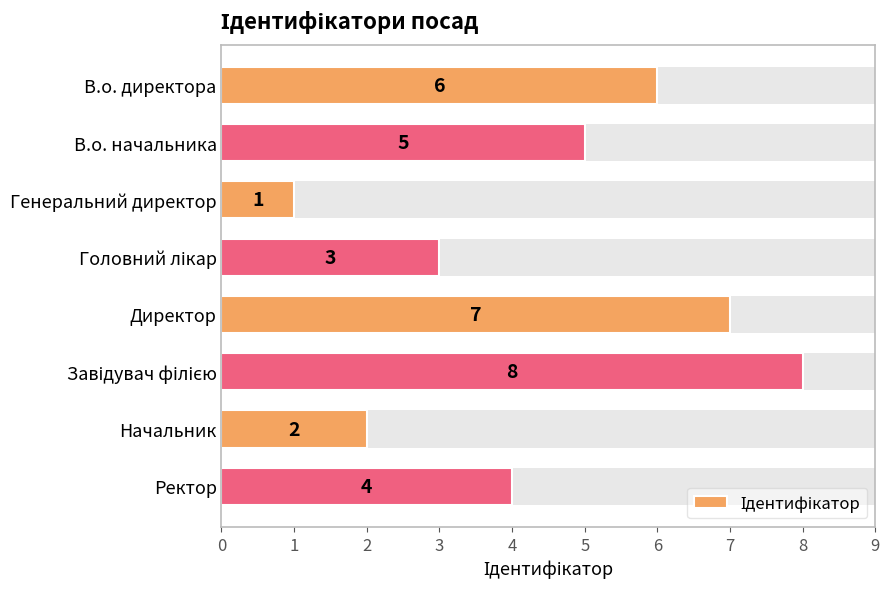

What is the difference between the second highest and second lowest values?

5